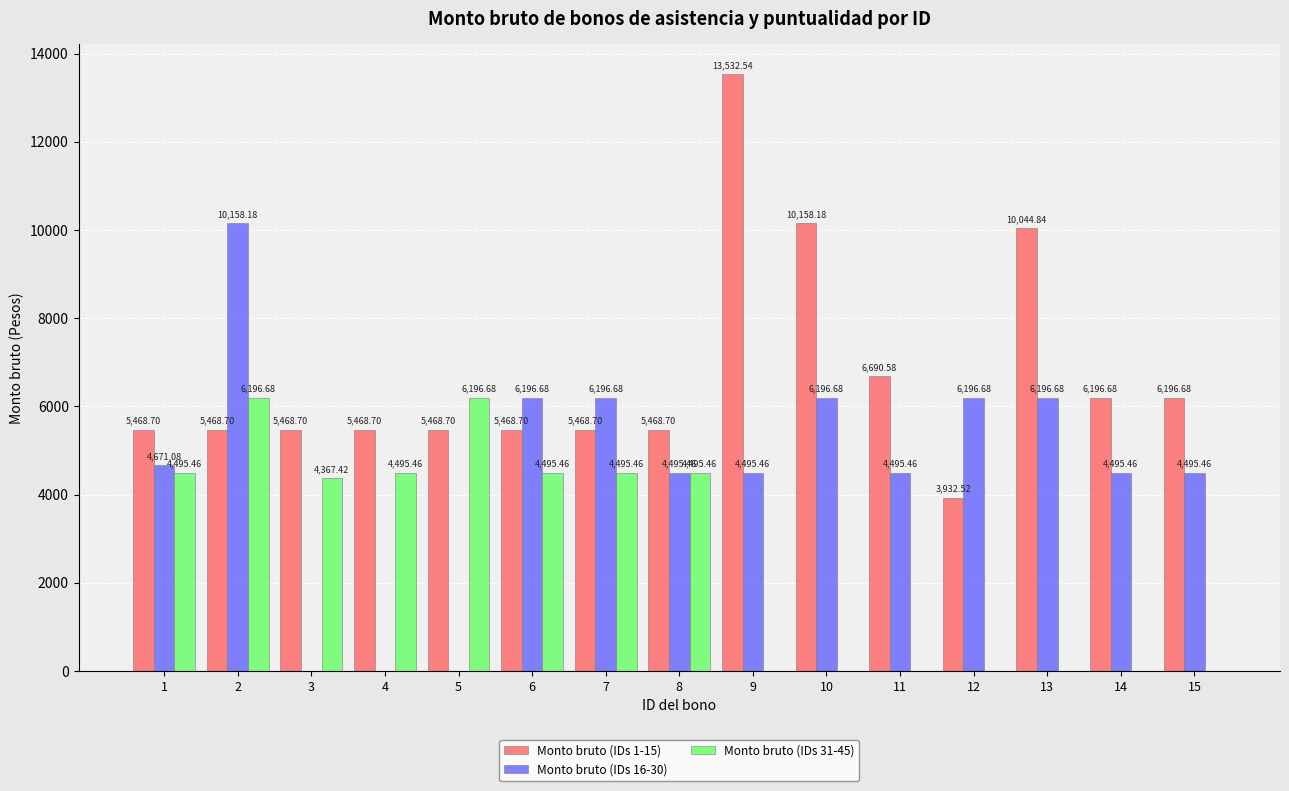

Reading right to left, extract all data points from this chart.

Monto bruto (IDs 1-15): 6196.7	6196.7	10044.8	3932.5	6690.6	10158.2	13532.5	5468.7	5468.7	5468.7	5468.7	5468.7	5468.7	5468.7	5468.7
Monto bruto (IDs 16-30): 4495.5	4495.5	6196.7	6196.7	4495.5	6196.7	4495.5	4495.5	6196.7	6196.7	0.0	0.0	0.0	10158.2	4671.1
Monto bruto (IDs 31-45): 0.0	0.0	0.0	0.0	0.0	0.0	0.0	4495.5	4495.5	4495.5	6196.7	4495.5	4367.4	6196.7	4495.5